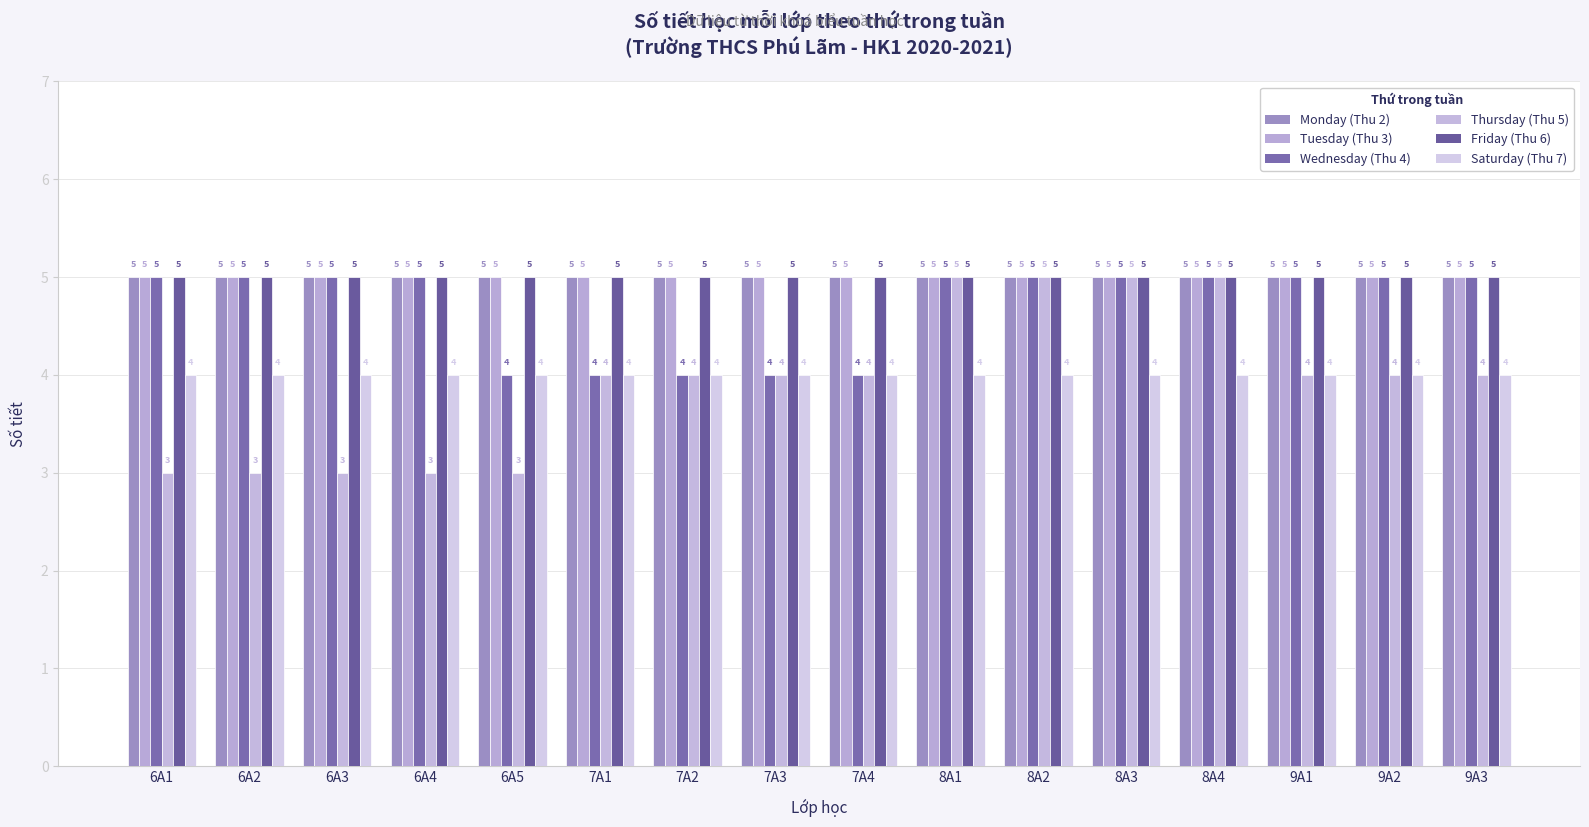

What are all the series names shown in the legend?

Monday (Thu 2), Tuesday (Thu 3), Wednesday (Thu 4), Thursday (Thu 5), Friday (Thu 6), Saturday (Thu 7)